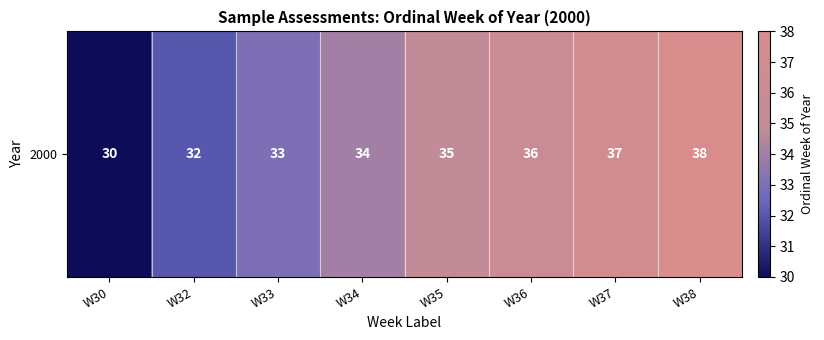

What is the sum of all values?

275